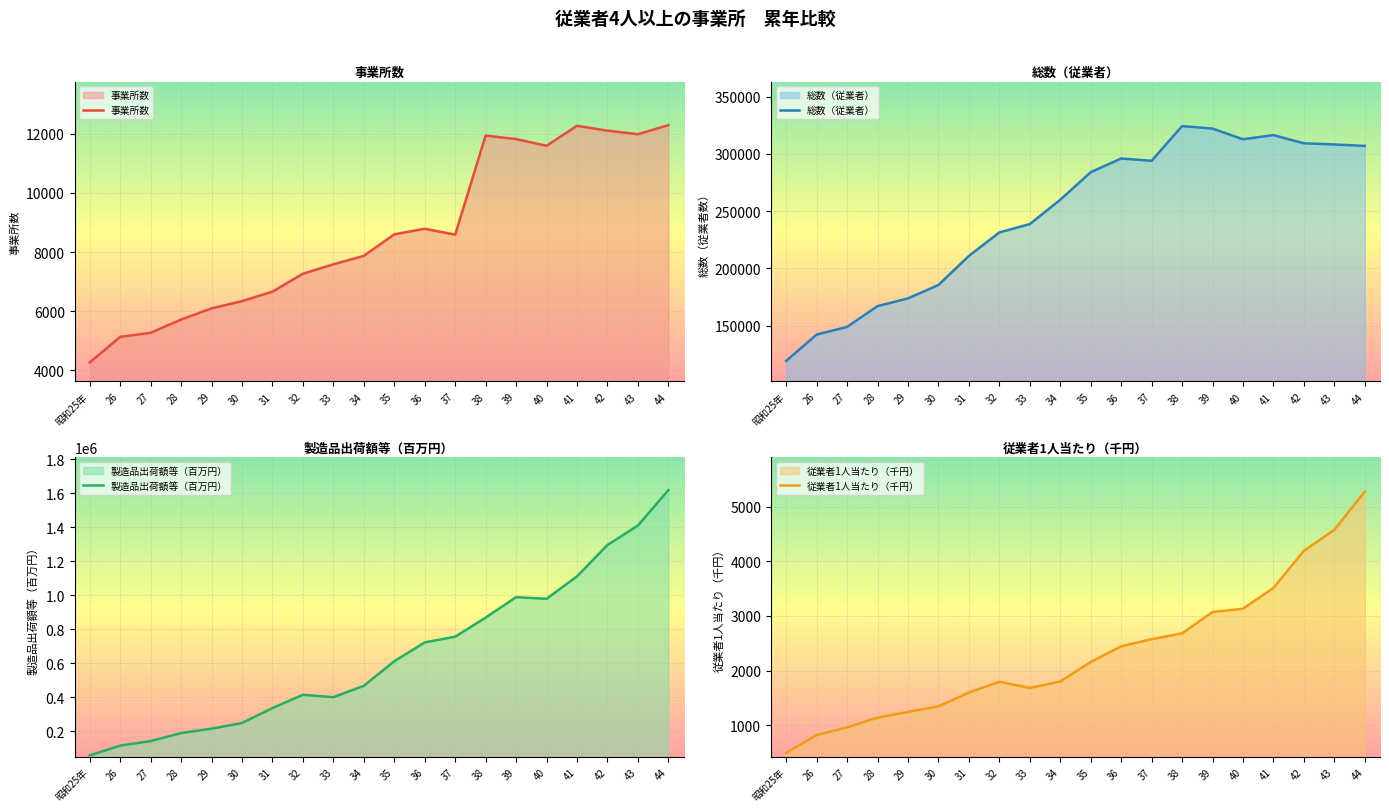

True or false: 従業者1人当たり（千円） and 事業所数 intersect in this chart.

False